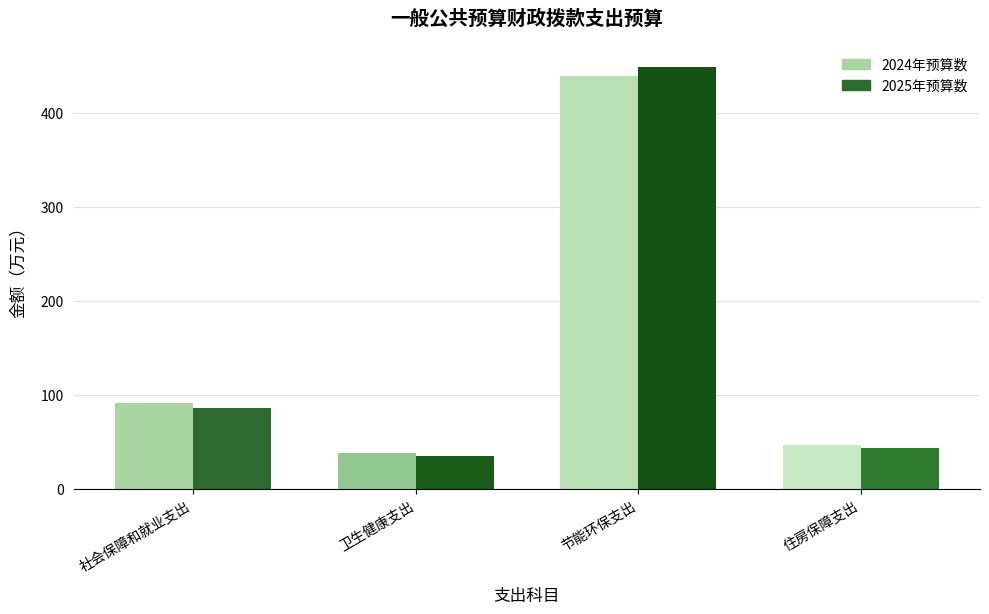

What is the value of the 2025年预算数 bar at the 1st from the left?

85.7